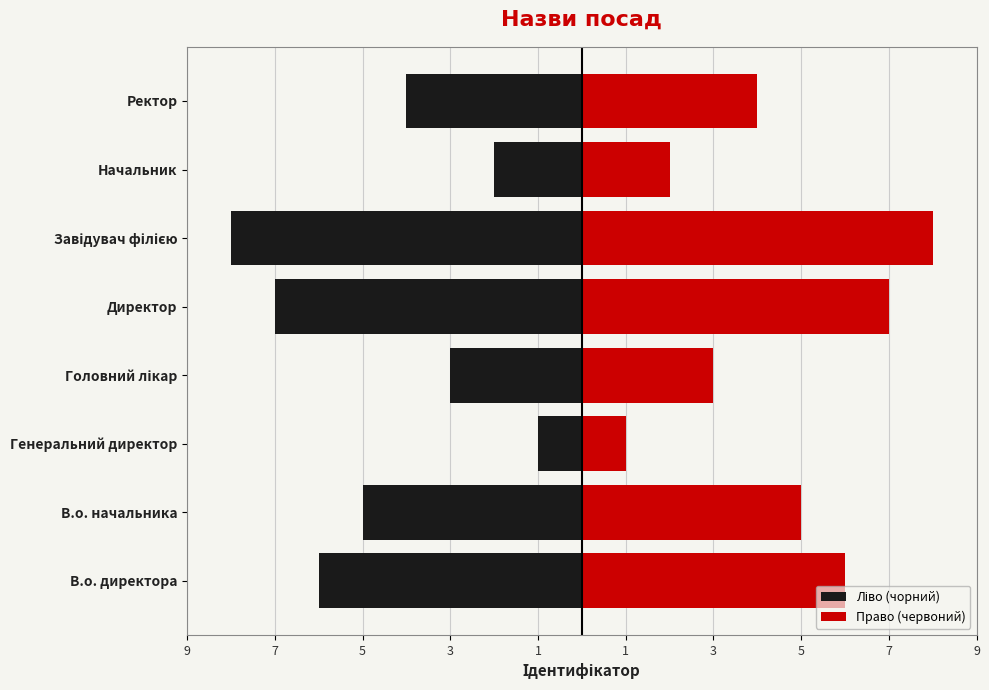

At how many categories does at least one series exceed 0?

8